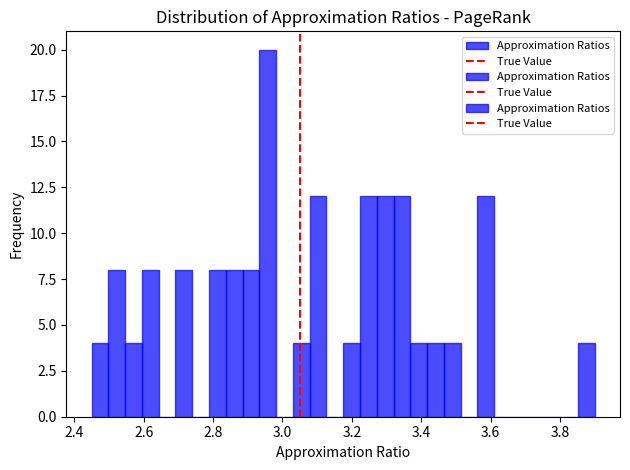

Around what value on the x-axis is the tallest bar? Give the approximate position of its centre, as read against the axis.

2.96